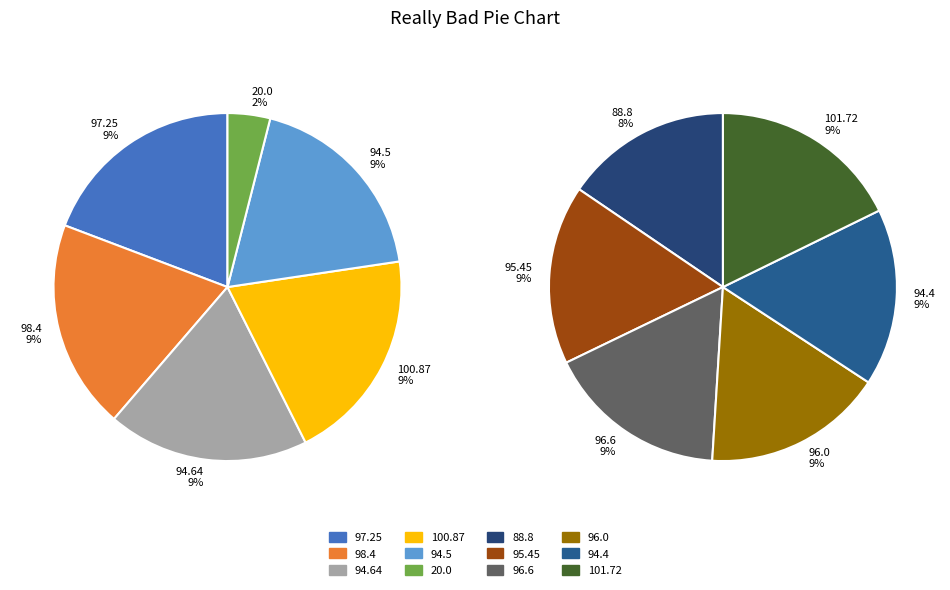

To the nearest percent, what is the difference between the 20.0 and 96.0 slice percentages?

7%